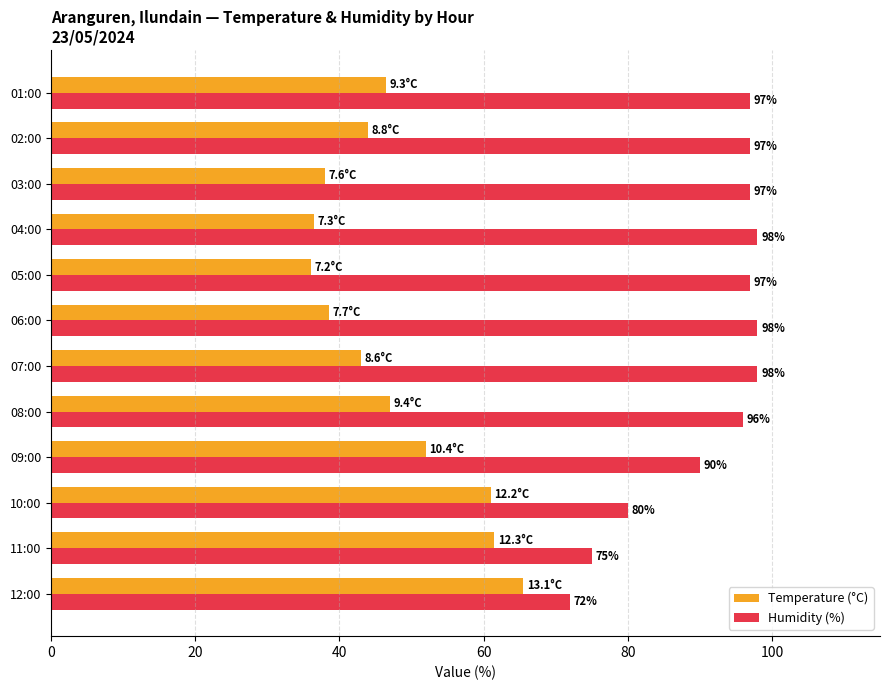

Which series changed the most between 10:00 and 01:00?

Humidity (%)